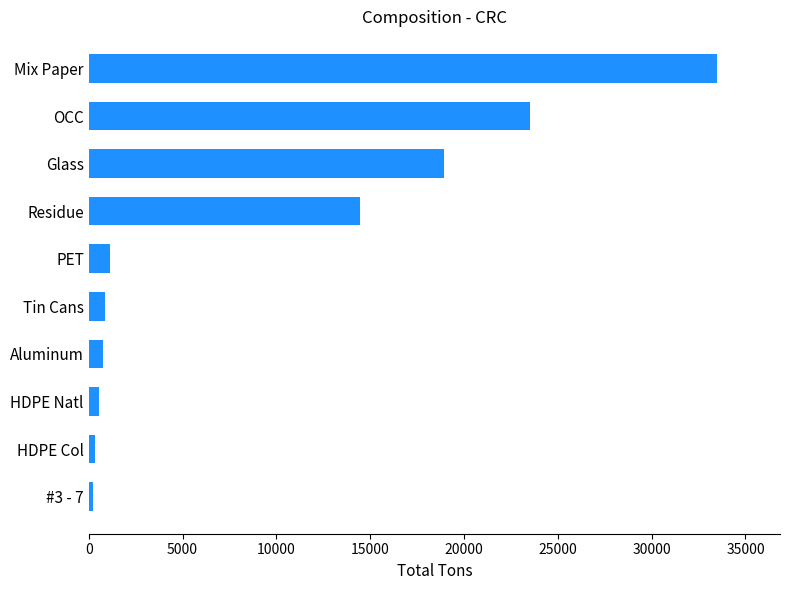

What is the difference between the second highest and minimum values?

23262.1